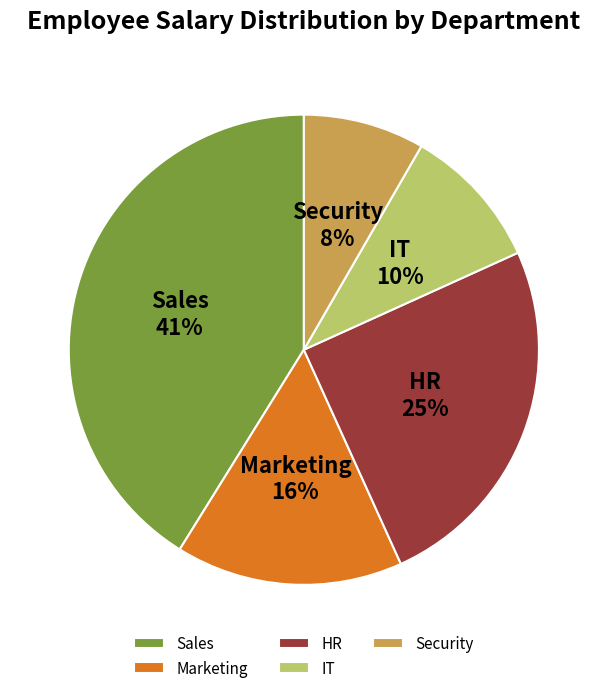

Is it true that IT is 10% of the pie?

True